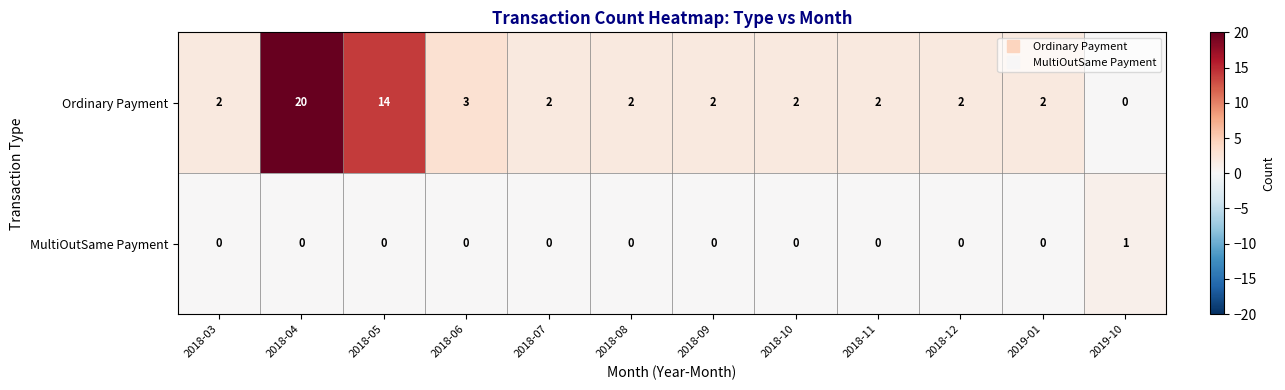

What is the greatest value displayed?

20